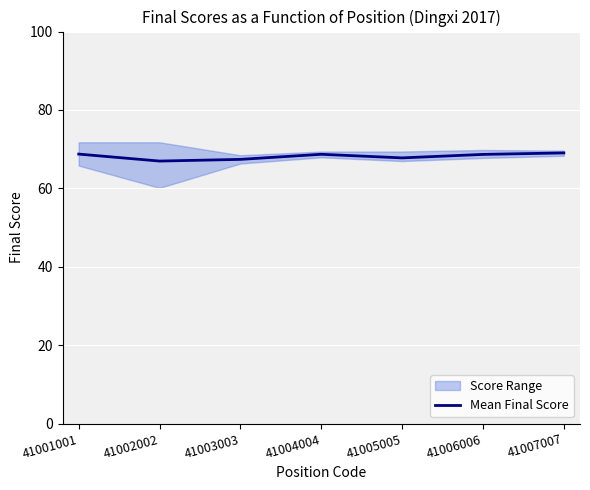

At which category does the chart reach its minimum across all series?

41002002